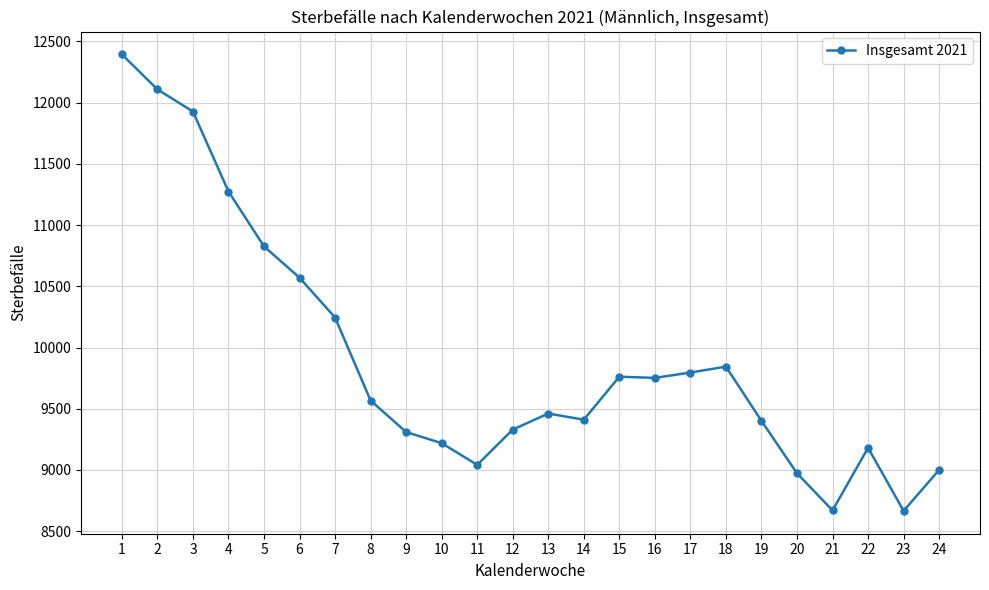

What is the difference between the values at 1 and 24?

3393